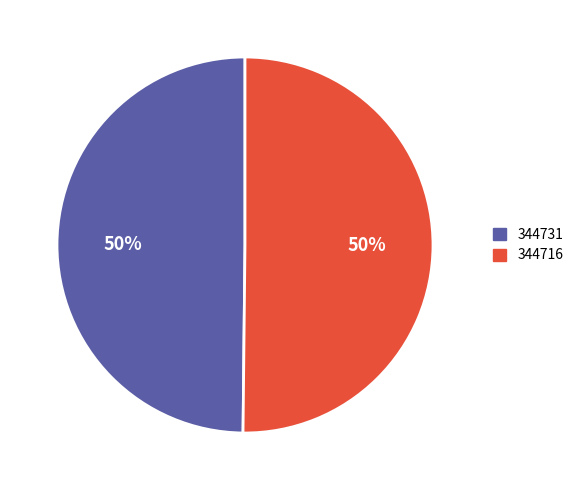

True or false: 344716 accounts for 99% of the total.

False